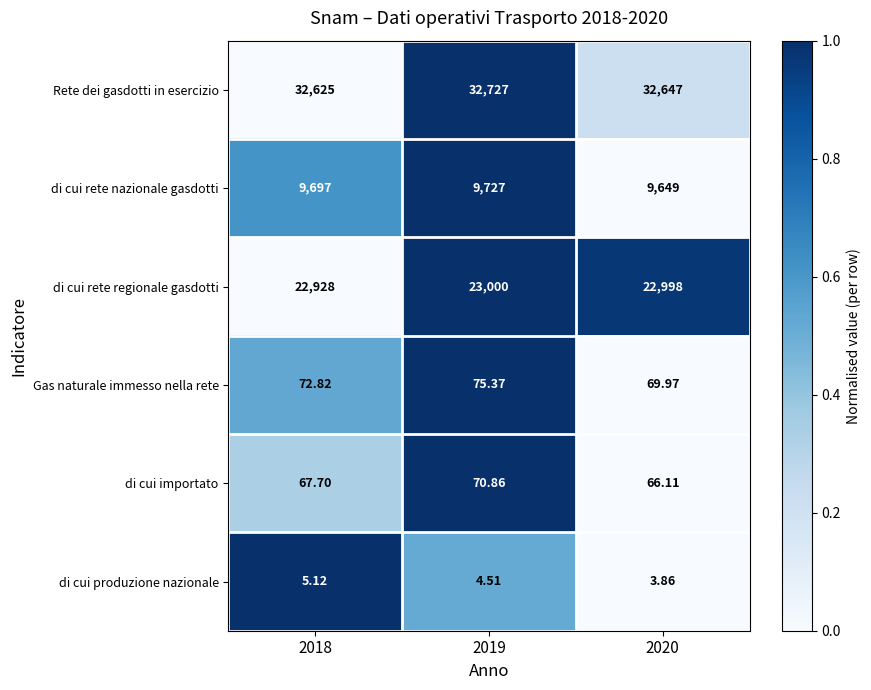

Which series has the largest range (max minus min)?

Rete dei gasdotti in esercizio